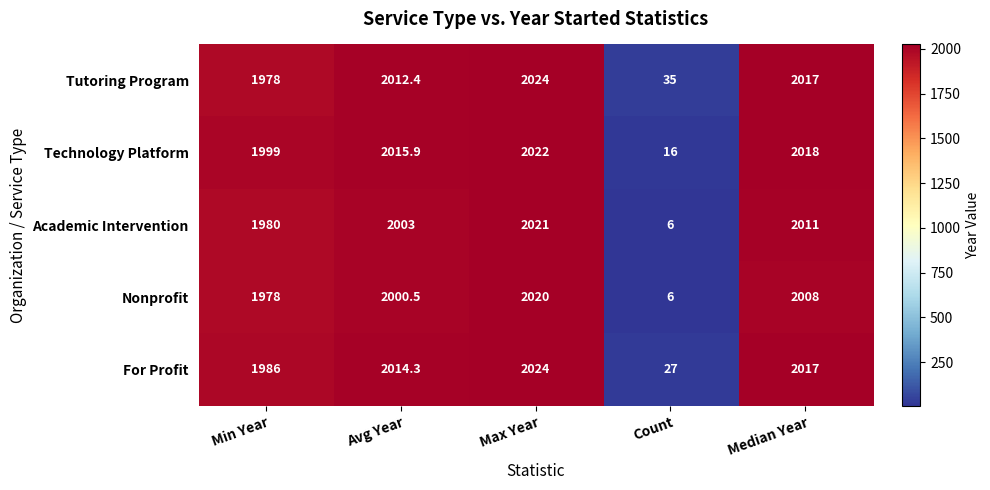

What is the difference between the Nonprofit values at Min Year and Median Year?

30.0